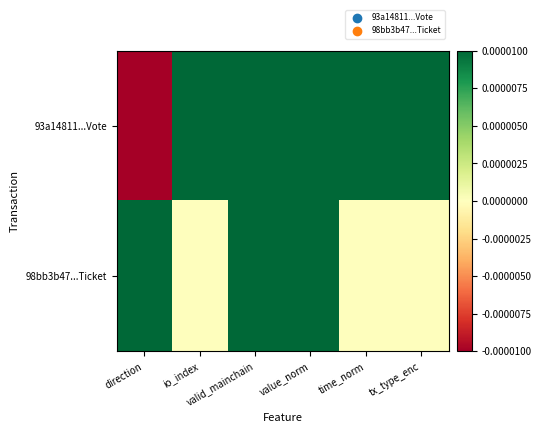

Reading left to right, transcribe all the data shown in this chart.

93a14811...Vote: direction=-0.0	io_index=0.0	valid_mainchain=0.0	value_norm=0.0	time_norm=0.0	tx_type_enc=0.0
98bb3b47...Ticket: direction=0.0	io_index=0.0	valid_mainchain=0.0	value_norm=0.0	time_norm=0.0	tx_type_enc=0.0